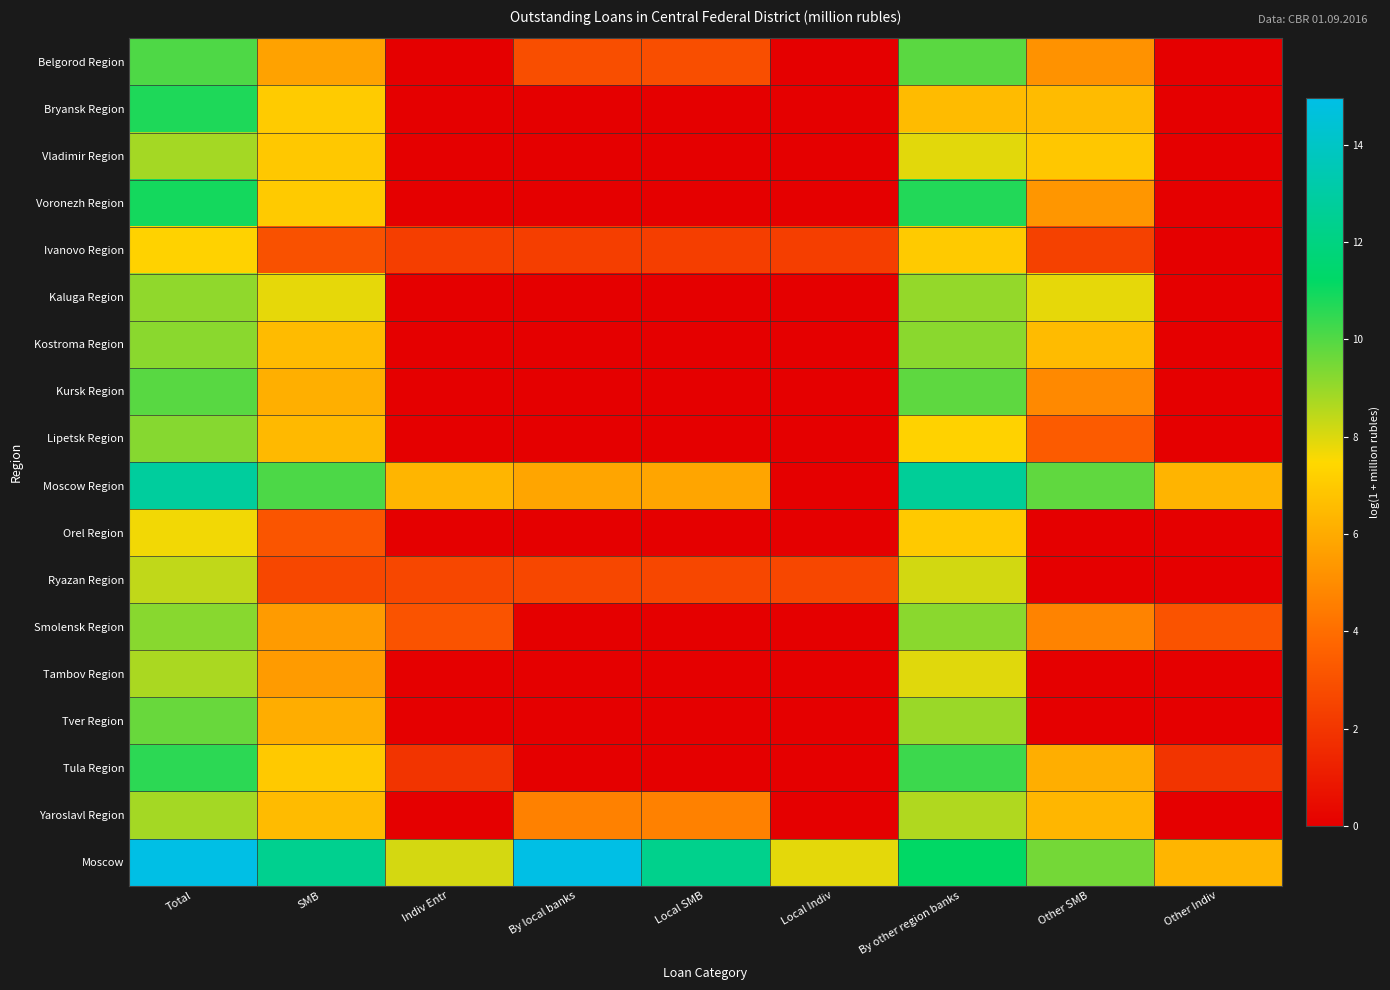

Reading left to right, list all the values displayed in this chart.

Belgorod Region: Total=10.1	SMB=5.7	Indiv Entr=0.0	By local banks=2.9	Local SMB=2.9	Local Indiv=0.0	By other region banks=9.9	Other SMB=5.2	Other Indiv=0.0
Bryansk Region: Total=10.8	SMB=7.0	Indiv Entr=0.0	By local banks=0.0	Local SMB=0.0	Local Indiv=0.0	By other region banks=6.5	Other SMB=6.5	Other Indiv=0.0
Vladimir Region: Total=8.8	SMB=6.9	Indiv Entr=0.0	By local banks=0.0	Local SMB=0.0	Local Indiv=0.0	By other region banks=7.9	Other SMB=6.9	Other Indiv=0.0
Voronezh Region: Total=10.9	SMB=7.0	Indiv Entr=0.0	By local banks=0.0	Local SMB=0.0	Local Indiv=0.0	By other region banks=10.7	Other SMB=5.3	Other Indiv=0.0
Ivanovo Region: Total=7.3	SMB=3.0	Indiv Entr=2.3	By local banks=2.3	Local SMB=2.3	Local Indiv=2.3	By other region banks=7.0	Other SMB=2.4	Other Indiv=0.0
Kaluga Region: Total=9.1	SMB=7.9	Indiv Entr=0.0	By local banks=0.0	Local SMB=0.0	Local Indiv=0.0	By other region banks=9.0	Other SMB=7.8	Other Indiv=0.0
Kostroma Region: Total=9.2	SMB=6.5	Indiv Entr=0.0	By local banks=0.0	Local SMB=0.0	Local Indiv=0.0	By other region banks=9.2	Other SMB=6.5	Other Indiv=0.0
Kursk Region: Total=9.9	SMB=6.2	Indiv Entr=0.0	By local banks=0.0	Local SMB=0.0	Local Indiv=0.0	By other region banks=9.8	Other SMB=4.9	Other Indiv=0.0
Lipetsk Region: Total=9.3	SMB=6.5	Indiv Entr=0.0	By local banks=0.0	Local SMB=0.0	Local Indiv=0.0	By other region banks=7.3	Other SMB=3.4	Other Indiv=0.0
Moscow Region: Total=12.9	SMB=10.1	Indiv Entr=6.3	By local banks=5.8	Local SMB=5.8	Local Indiv=0.0	By other region banks=12.7	Other SMB=9.8	Other Indiv=6.3
Orel Region: Total=7.7	SMB=3.1	Indiv Entr=0.0	By local banks=0.0	Local SMB=0.0	Local Indiv=0.0	By other region banks=7.0	Other SMB=0.0	Other Indiv=0.0
Ryazan Region: Total=8.4	SMB=2.6	Indiv Entr=2.6	By local banks=2.6	Local SMB=2.6	Local Indiv=2.6	By other region banks=8.1	Other SMB=0.0	Other Indiv=0.0
Smolensk Region: Total=9.2	SMB=5.5	Indiv Entr=3.0	By local banks=0.0	Local SMB=0.0	Local Indiv=0.0	By other region banks=9.2	Other SMB=4.7	Other Indiv=3.0
Tambov Region: Total=8.7	SMB=5.5	Indiv Entr=0.0	By local banks=0.0	Local SMB=0.0	Local Indiv=0.0	By other region banks=7.9	Other SMB=0.0	Other Indiv=0.0
Tver Region: Total=9.7	SMB=6.1	Indiv Entr=0.0	By local banks=0.0	Local SMB=0.0	Local Indiv=0.0	By other region banks=8.9	Other SMB=0.0	Other Indiv=0.0
Tula Region: Total=10.6	SMB=7.0	Indiv Entr=1.9	By local banks=0.0	Local SMB=0.0	Local Indiv=0.0	By other region banks=10.3	Other SMB=6.1	Other Indiv=1.9
Yaroslavl Region: Total=8.8	SMB=6.5	Indiv Entr=0.0	By local banks=4.6	Local SMB=4.6	Local Indiv=0.0	By other region banks=8.6	Other SMB=6.4	Other Indiv=0.0
Moscow: Total=15.0	SMB=12.4	Indiv Entr=8.1	By local banks=14.9	Local SMB=12.4	Local Indiv=7.9	By other region banks=11.2	Other SMB=9.5	Other Indiv=6.3